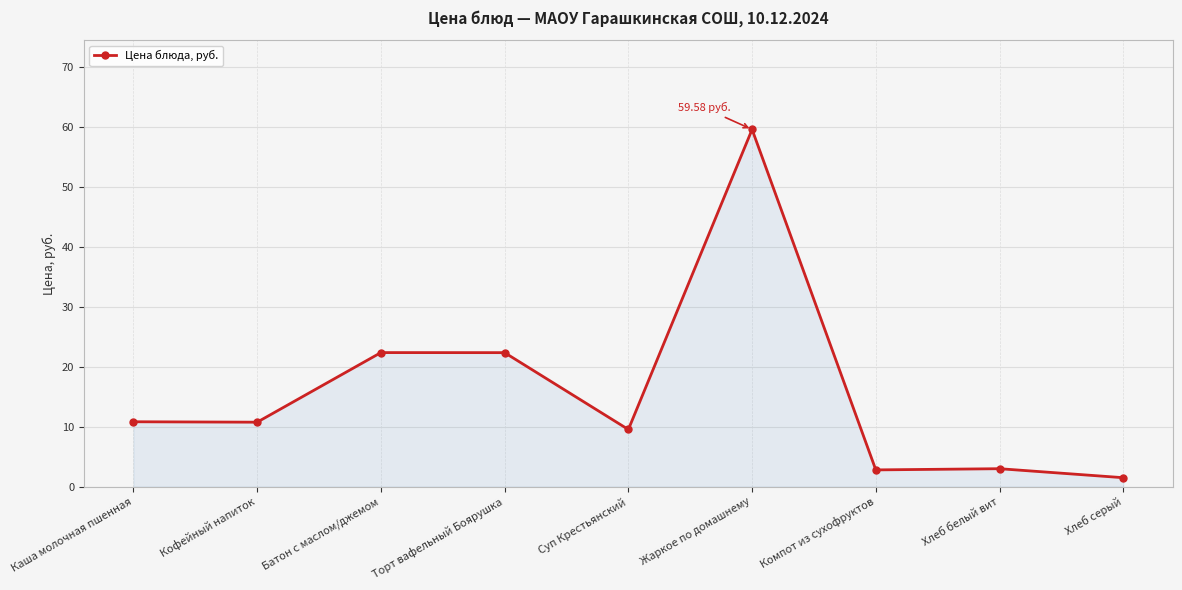

What is the change in value from Торт вафельный Боярушка to Хлеб серый?

-20.9